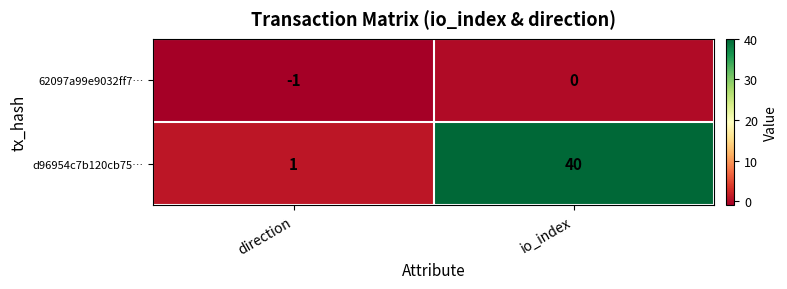

Rank the series by their average value, from highest to lowest.

d96954c7b120cb75…, 62097a99e9032ff7…